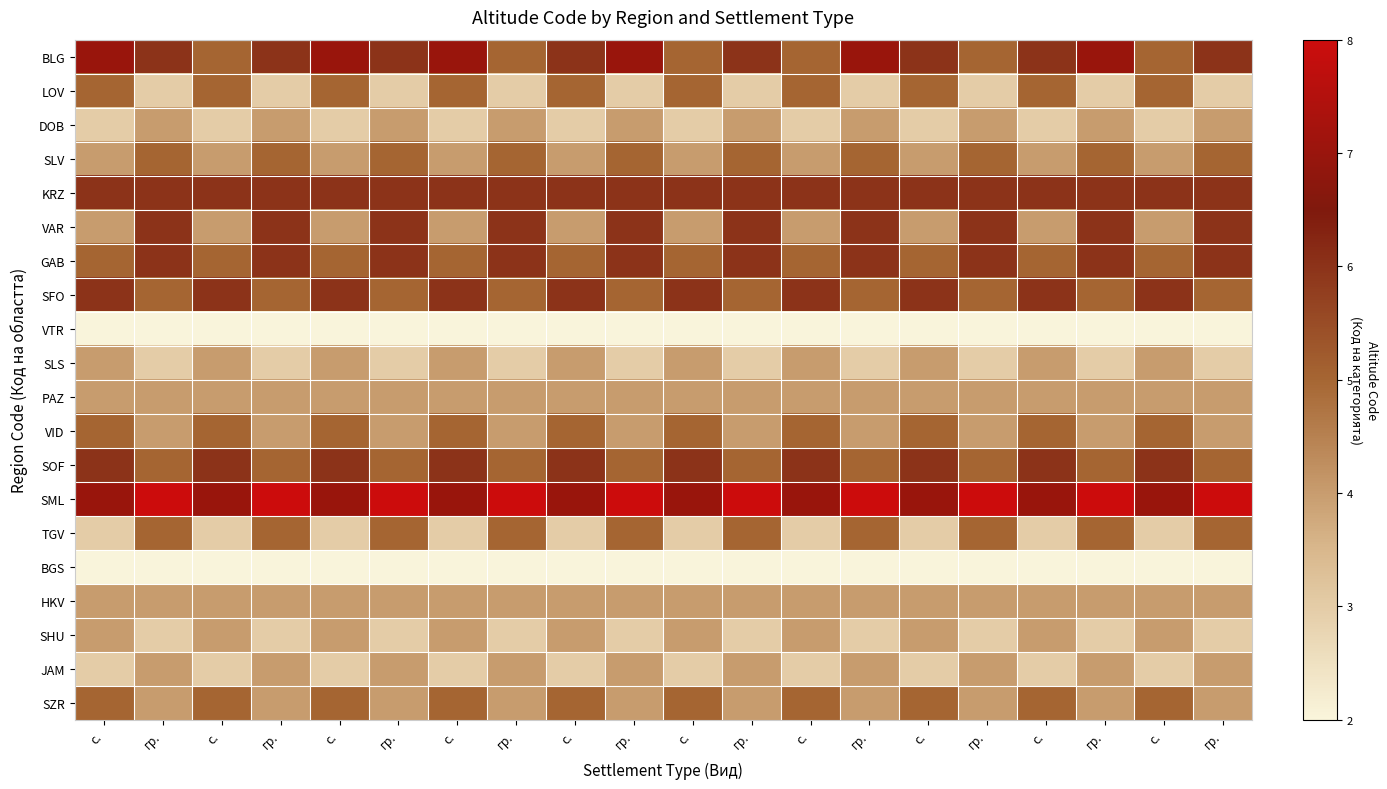

What is the maximum value shown in the chart?

8